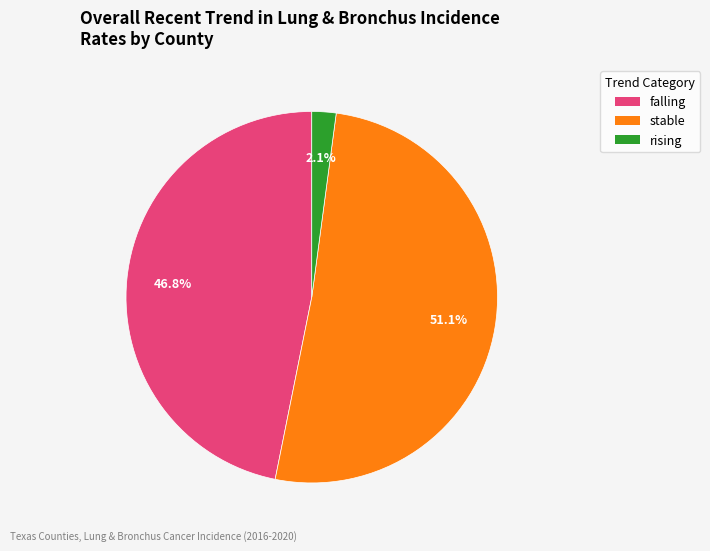

Count the number of slices in the pie.

3